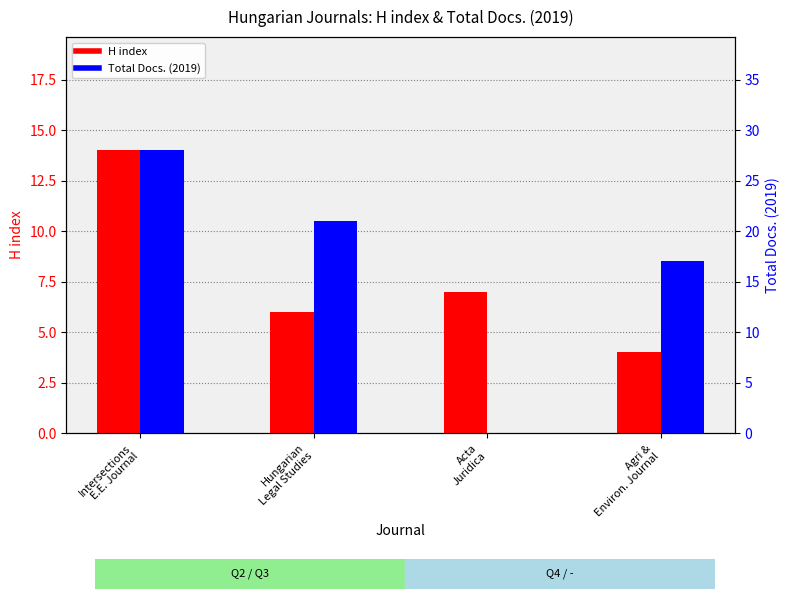

Reading left to right, transcribe all the data shown in this chart.

H index: 14	6	7	4
Total Docs. (2019): 28	21	0	17